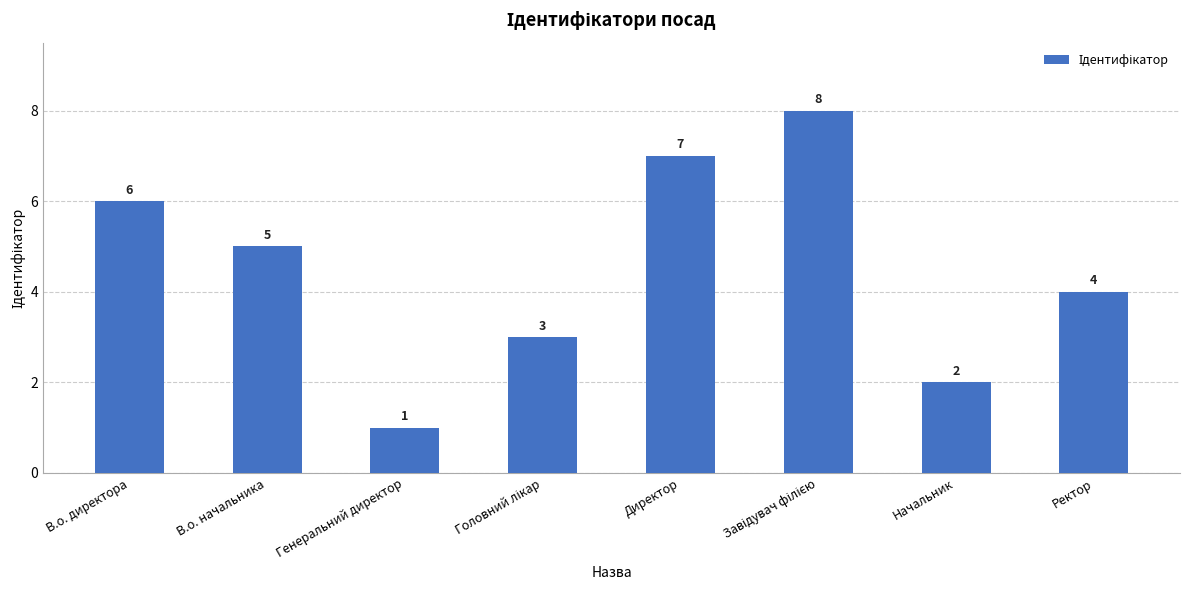

How many distinct data groups are displayed?

1